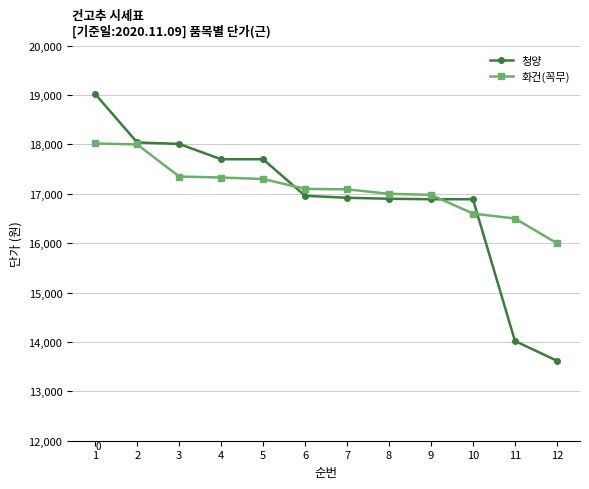

Which series has the largest range (max minus min)?

청양